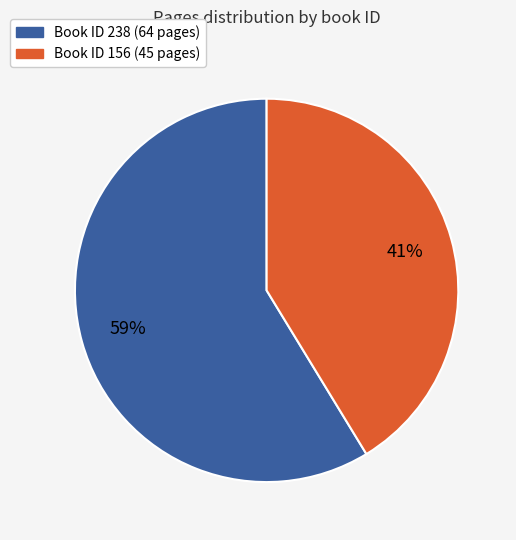

Is there any slice that represents more than half of the pie?

Yes